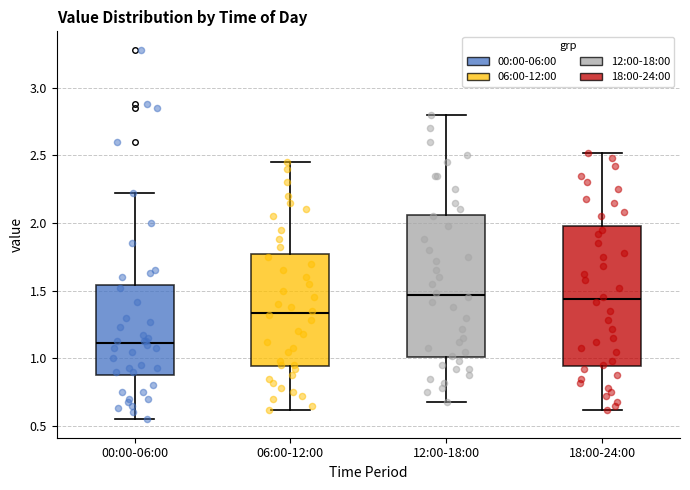

Reading left to right, read every box against the y-axis: the position of its median line, the range the box covers, and the ends of its whiskers. The values are not printed on the chart, so give them approximately, as read against the axis.

00:00-06:00: median 1.10, box 0.90 to 1.55, whiskers 0.55 to 2.20
06:00-12:00: median 1.35, box 0.95 to 1.75, whiskers 0.60 to 2.45
12:00-18:00: median 1.45, box 1.00 to 2.05, whiskers 0.70 to 2.80
18:00-24:00: median 1.45, box 0.95 to 2.00, whiskers 0.60 to 2.50